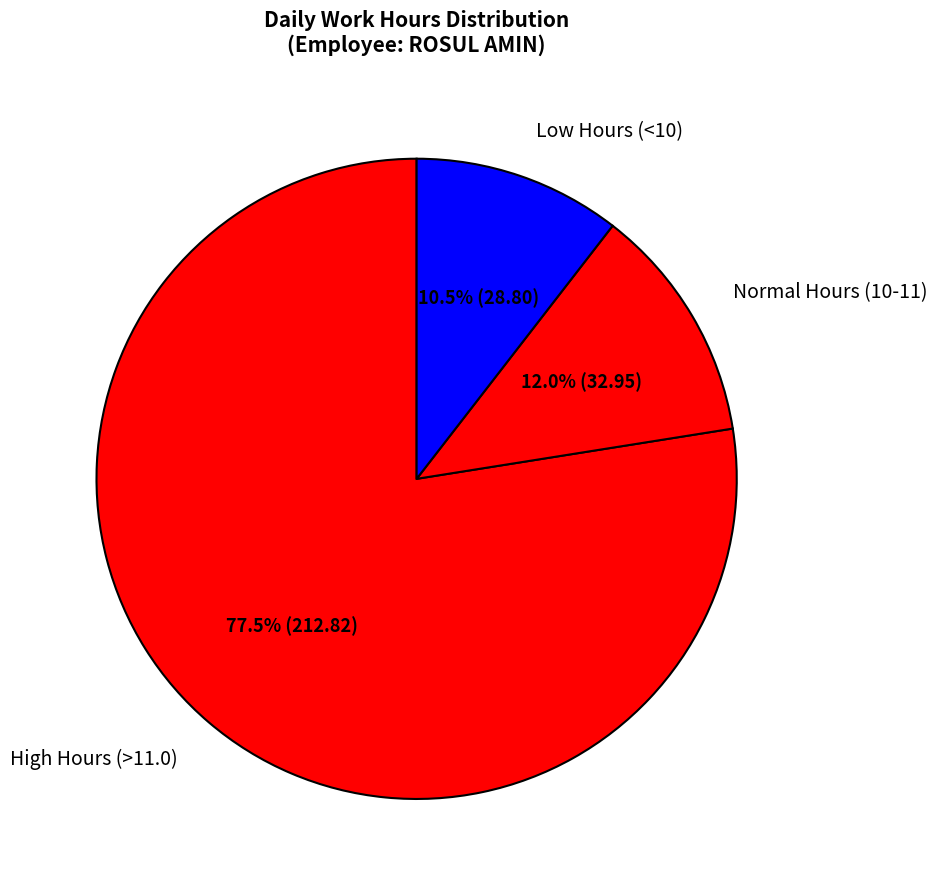

Rank the categories by value from lowest to highest.

Low Hours (<10), Normal Hours (10-11), High Hours (>11.0)